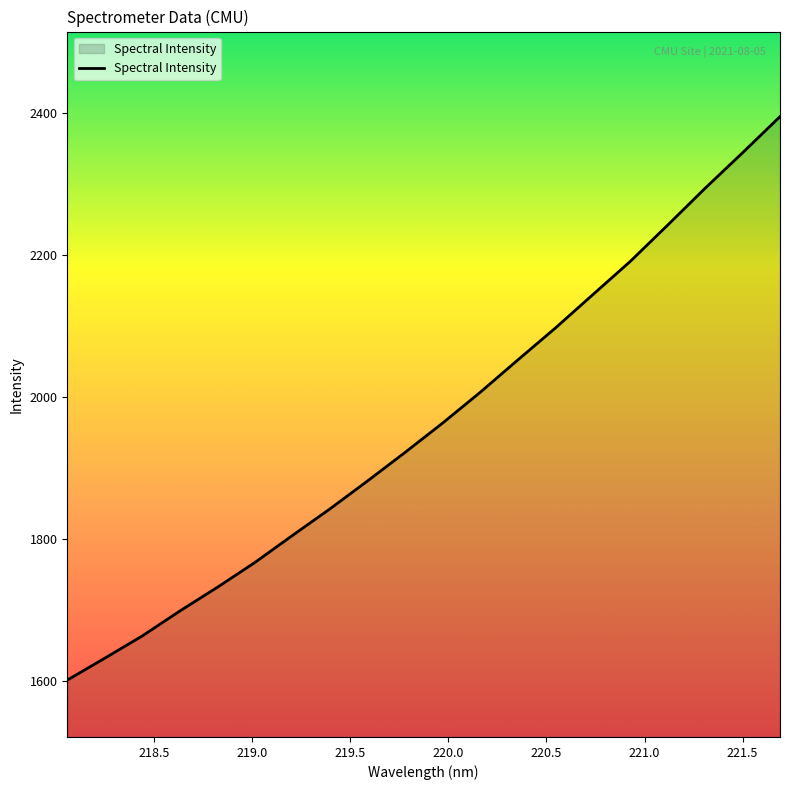

What is the maximum value shown in the chart?

2394.4